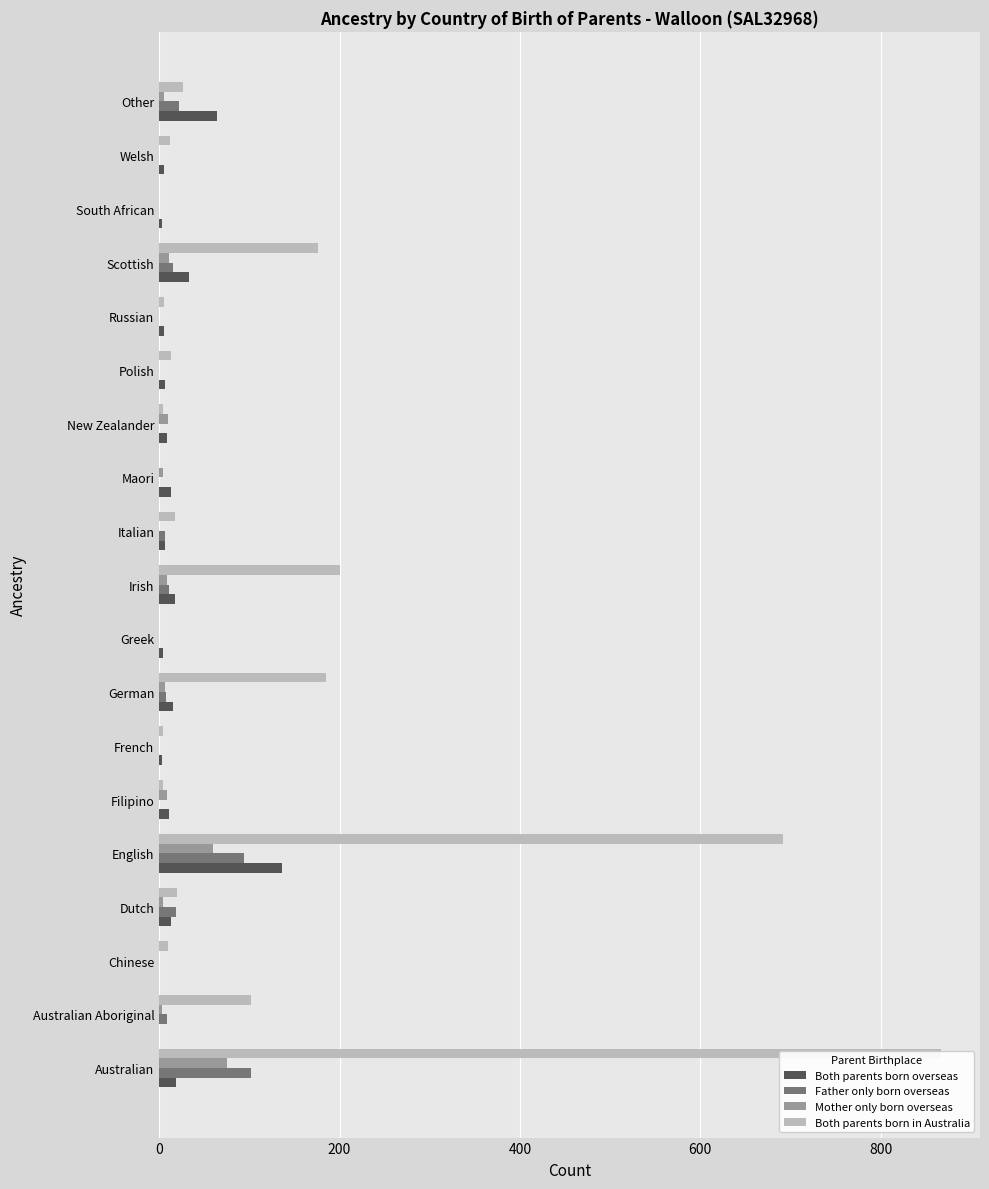

What is the difference between the maximum and minimum values in the Both parents born overseas series?

136